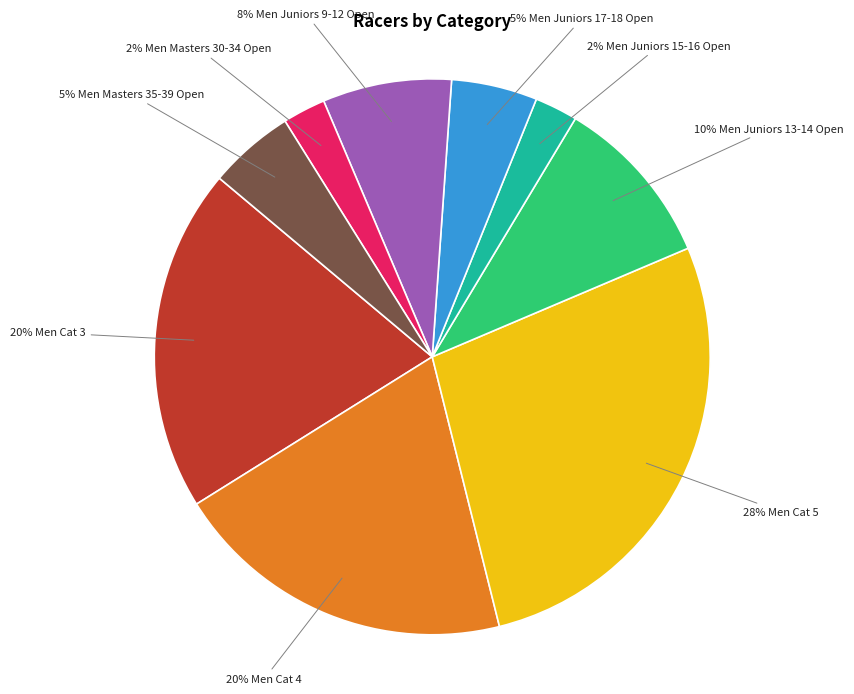

To the nearest percent, what is the average slice percentage?

11%